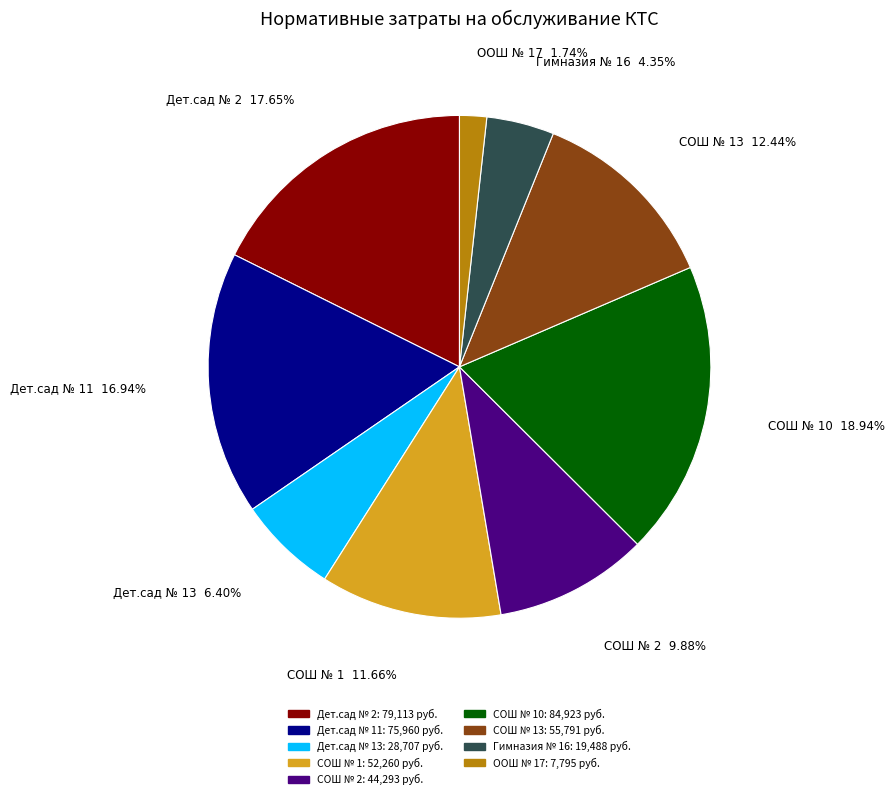

Is there a majority slice in this chart?

No